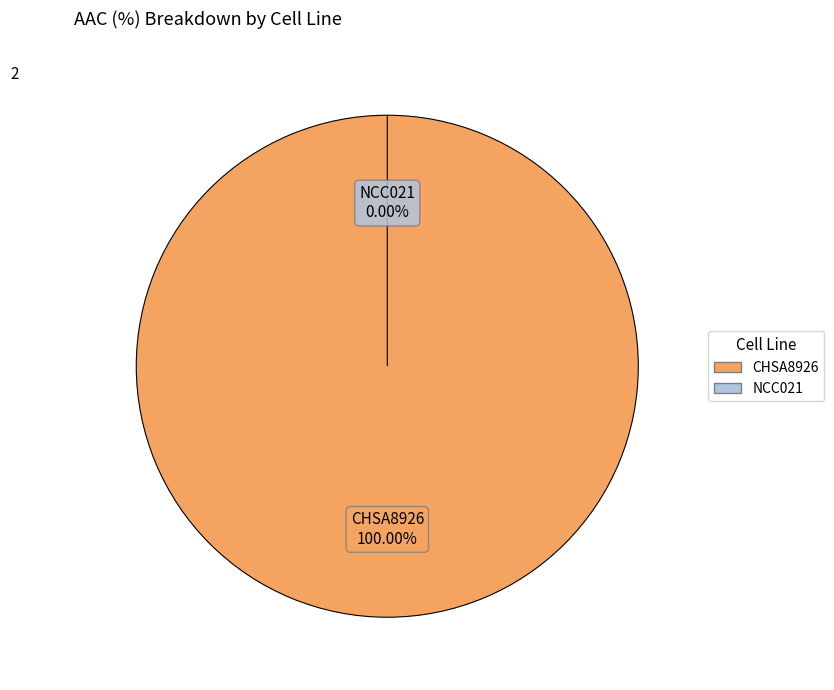

What is the majority slice?

CHSA8926